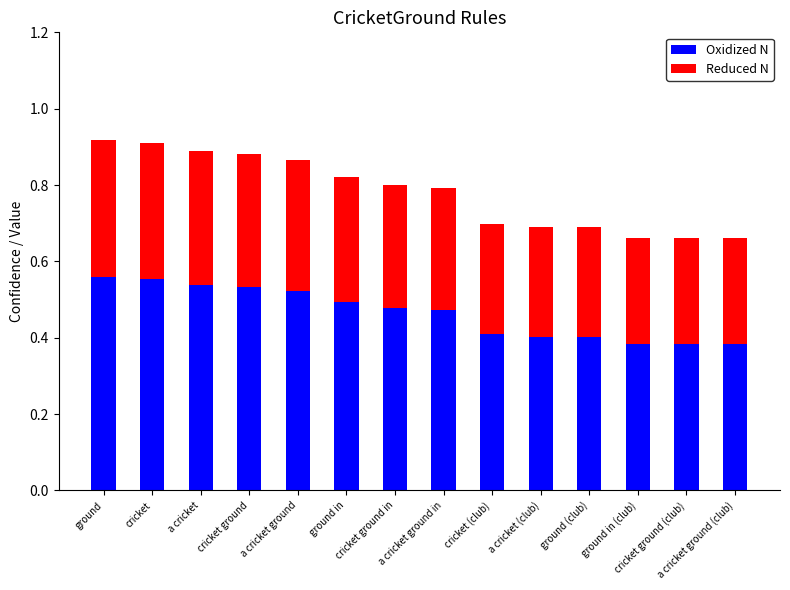

How many Oxidized N values are between 0 and 1?

14